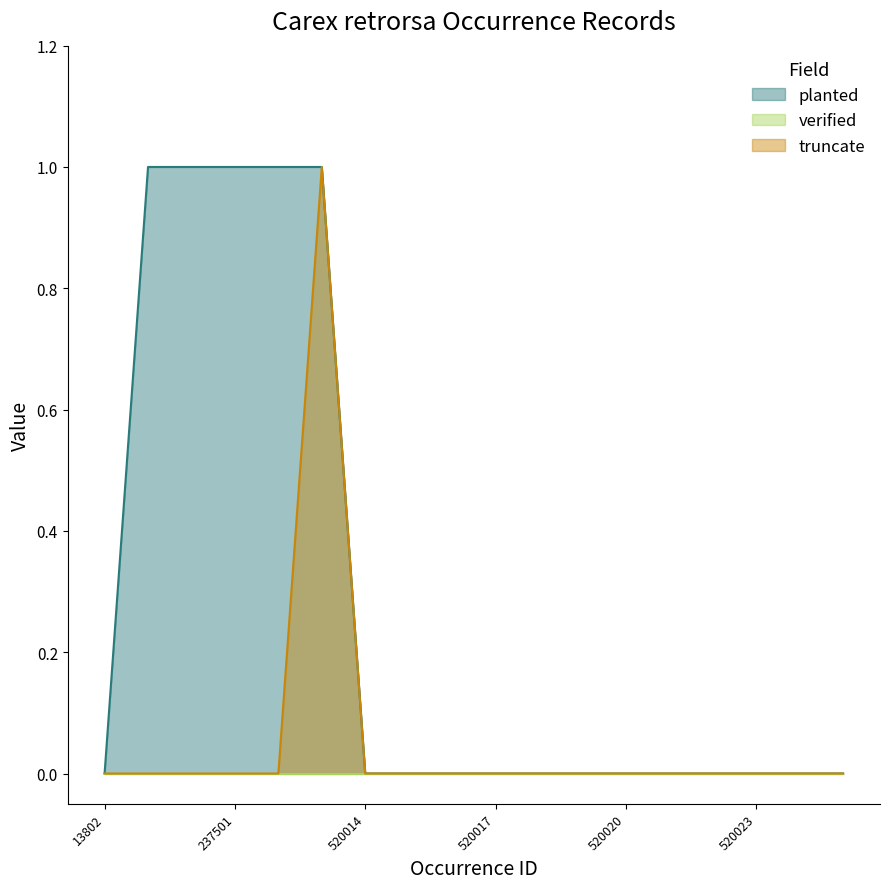

Where is truncate nearest to the value 0?

13802